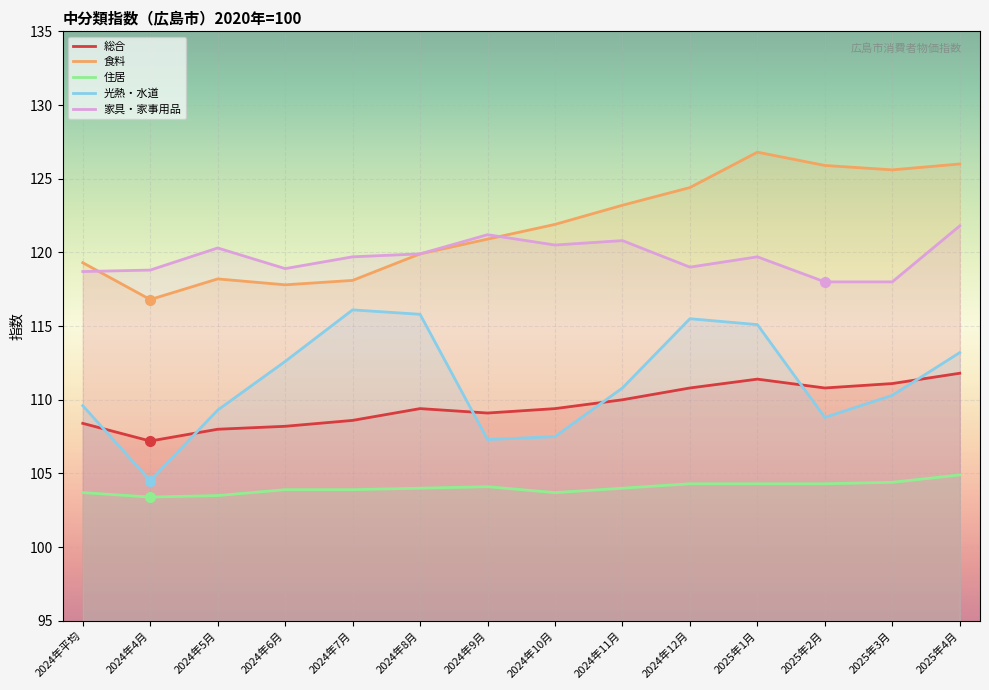

Rank the series at 2024年7月 from highest to lowest value.

家具・家事用品, 食料, 光熱・水道, 総合, 住居